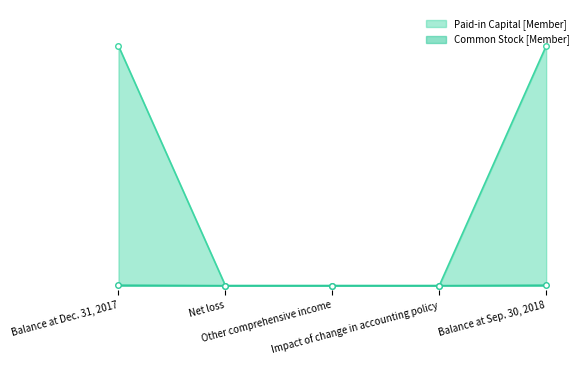

How many data points in Common Stock [Member] are above 0?

2